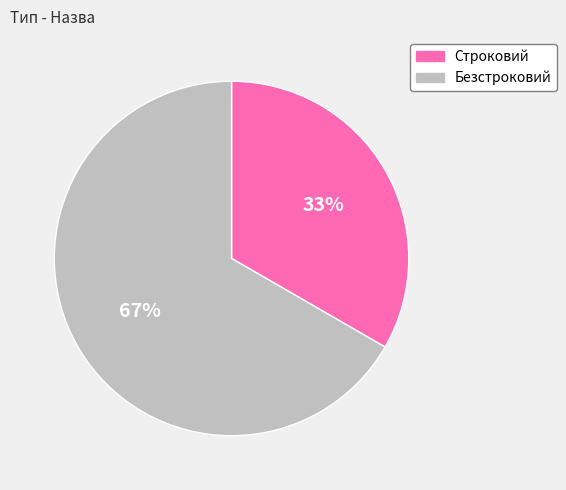

How many segments does this pie chart have?

2